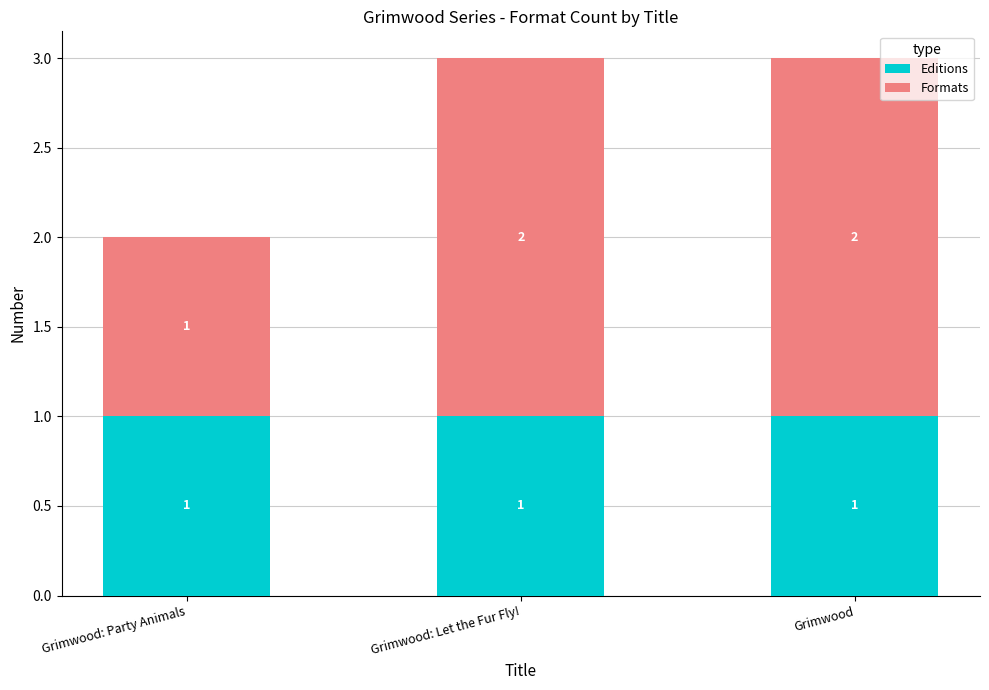

What is the sum of all Editions values?

3